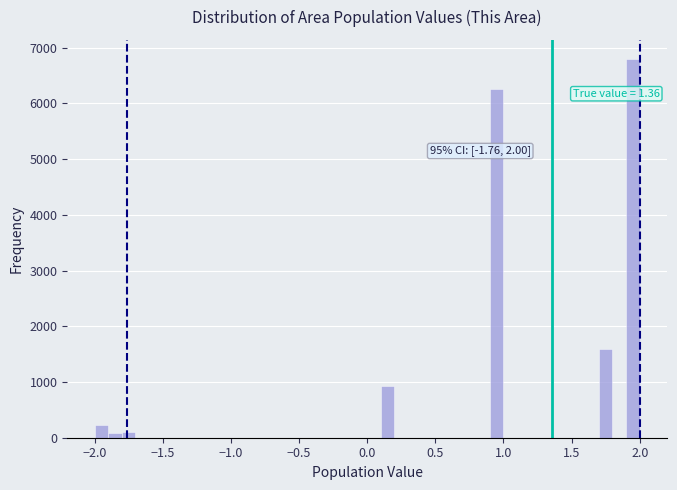

Around what value on the x-axis is the tallest bar? Give the approximate position of its centre, as read against the axis.

1.95